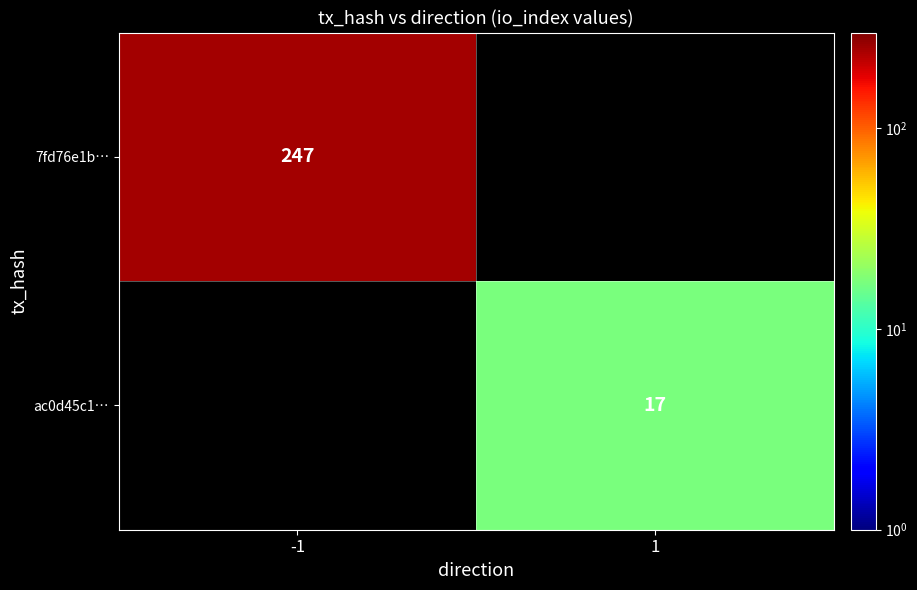

Is it true that 7fd76e1b… equals 247 at -1?

True